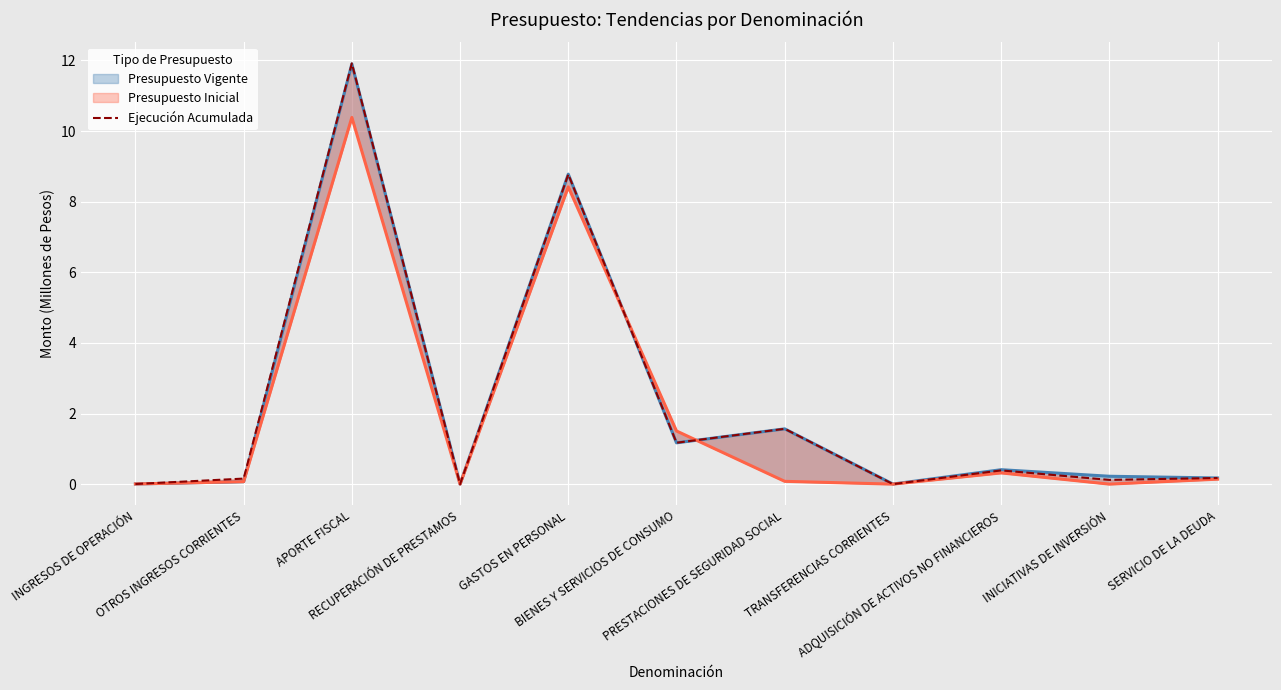

Does the chart display data point markers on the line(s)?

No